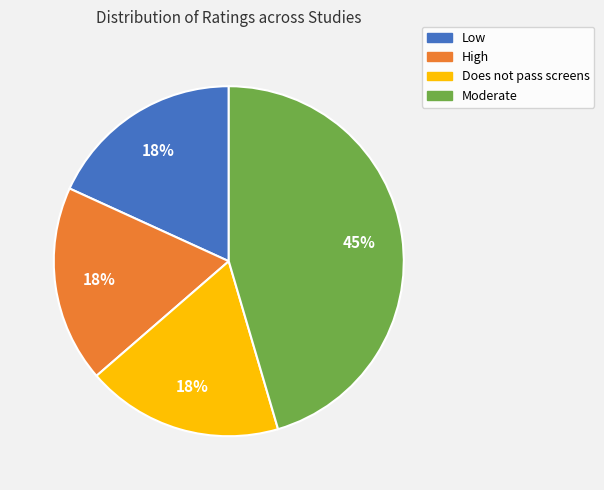

Combined, do Does not pass screens and High account for over 50%?

No